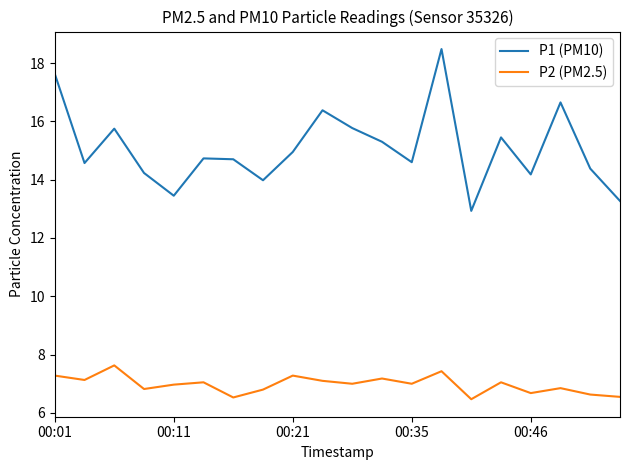

What is the greatest value displayed?

18.5